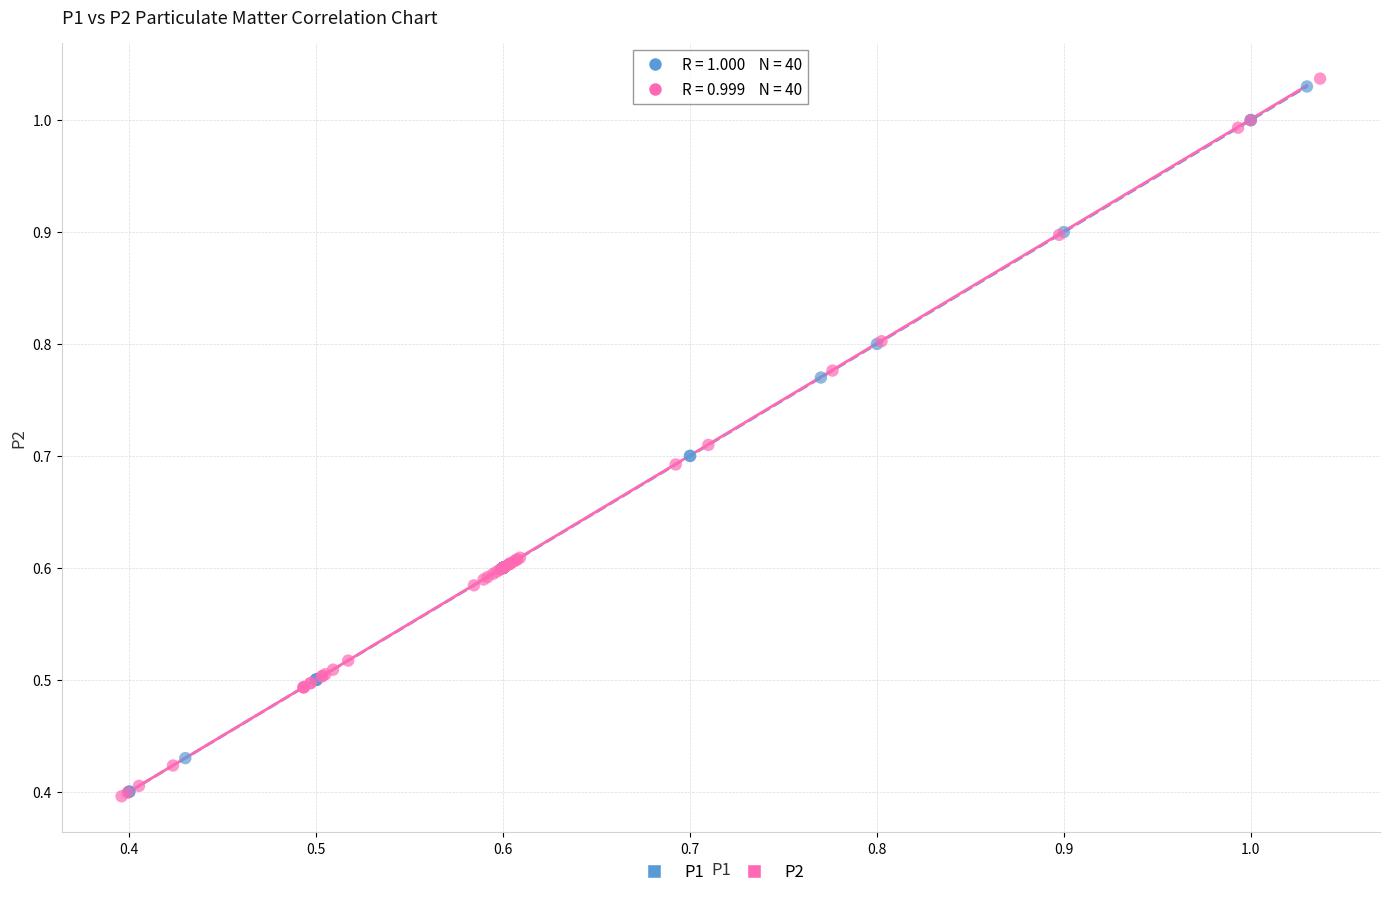

Which series has the widest spread of Y values?

P2